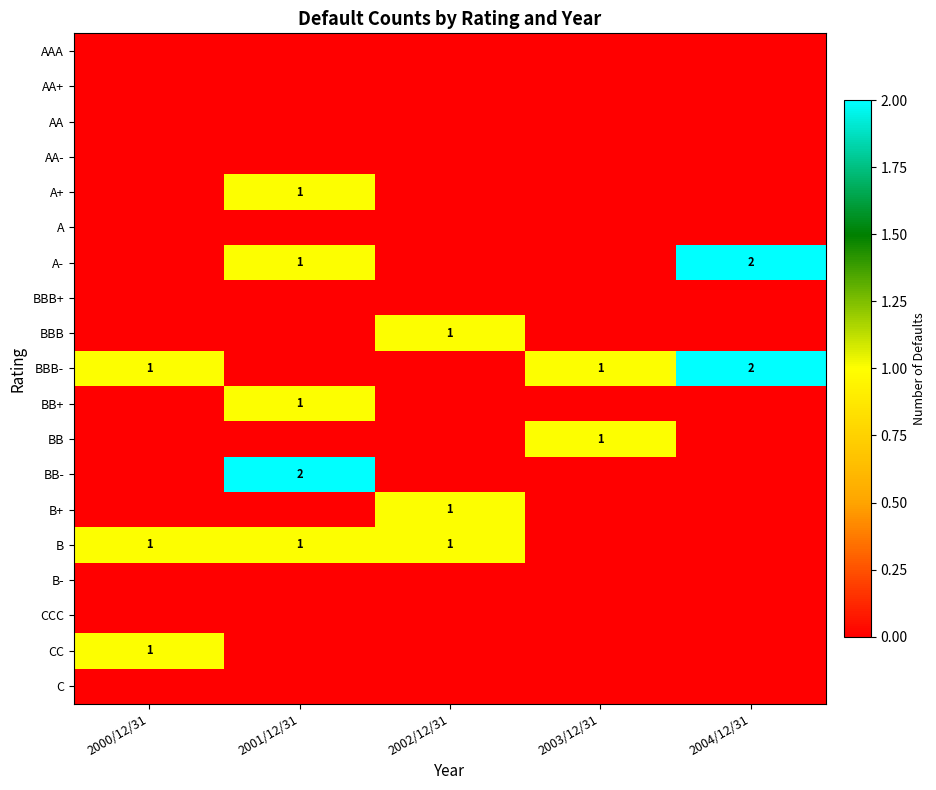

How many categories are shown in the chart?

5